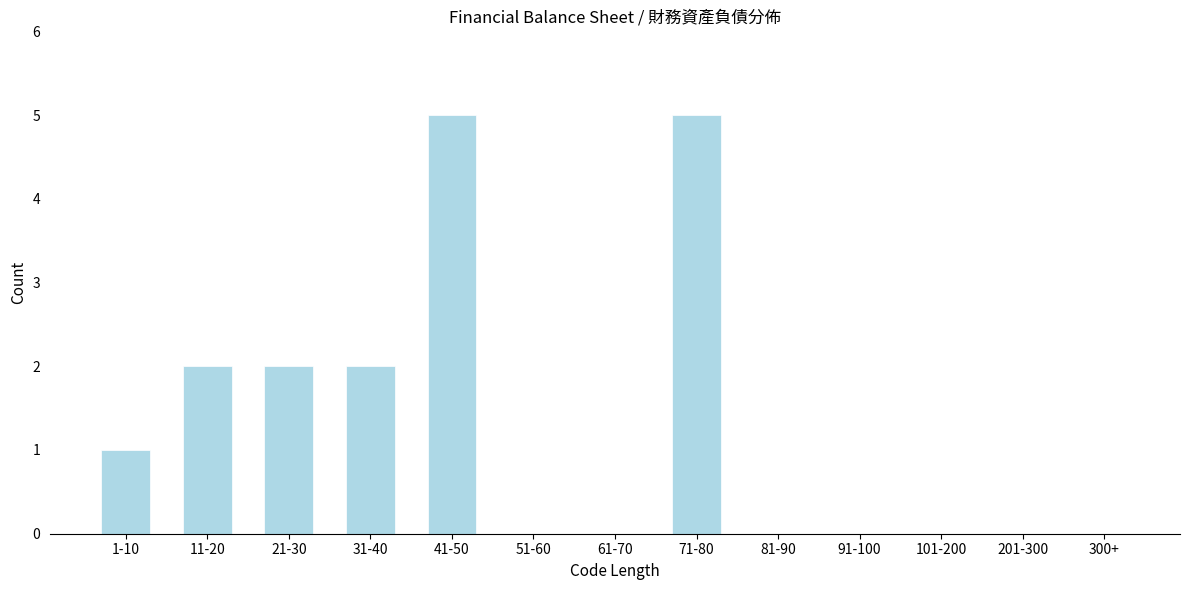

Reading right to left, transcribe all the data shown in this chart.

300+=0	201-300=0	101-200=0	91-100=0	81-90=0	71-80=5	61-70=0	51-60=0	41-50=5	31-40=2	21-30=2	11-20=2	1-10=1